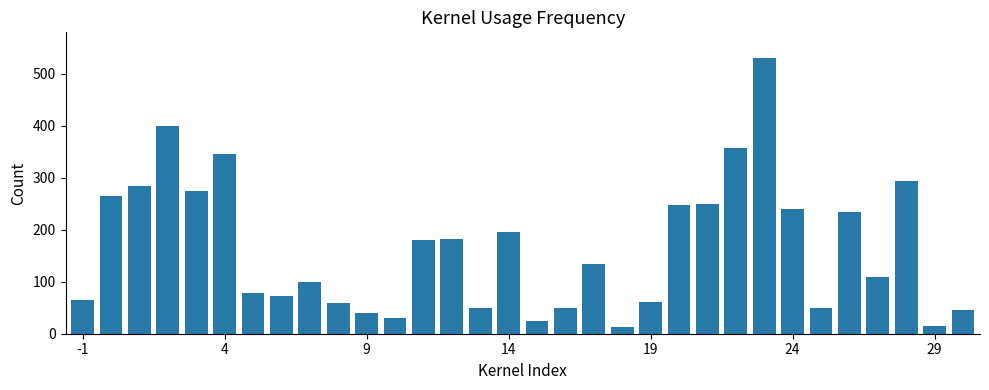

What is the average value?

165